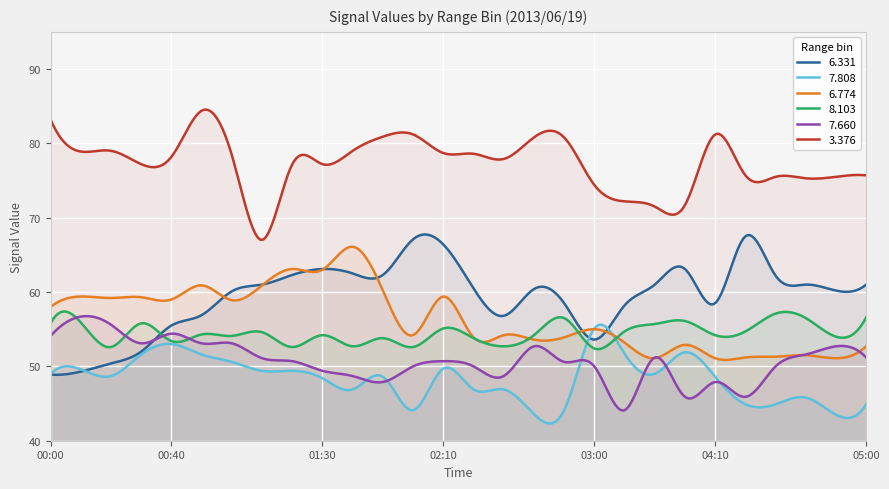

What is the smallest value displayed?

42.3